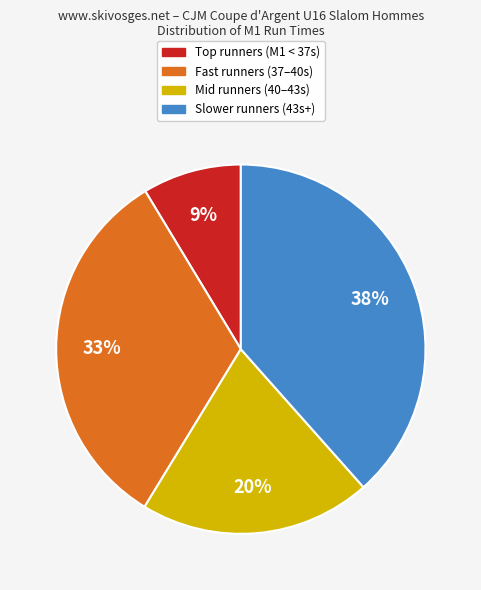

To the nearest percent, what is the average slice percentage?

25%